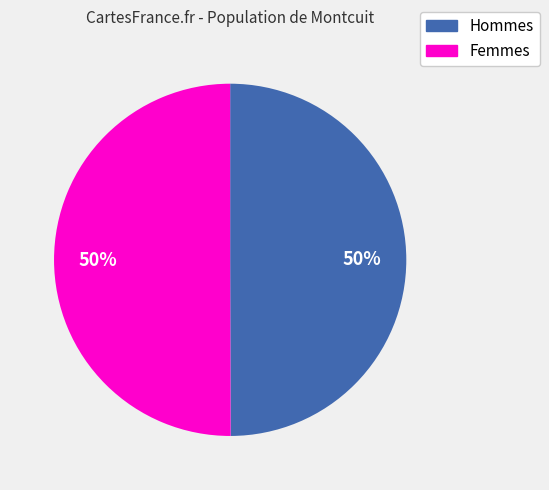

Count the number of slices in the pie.

2